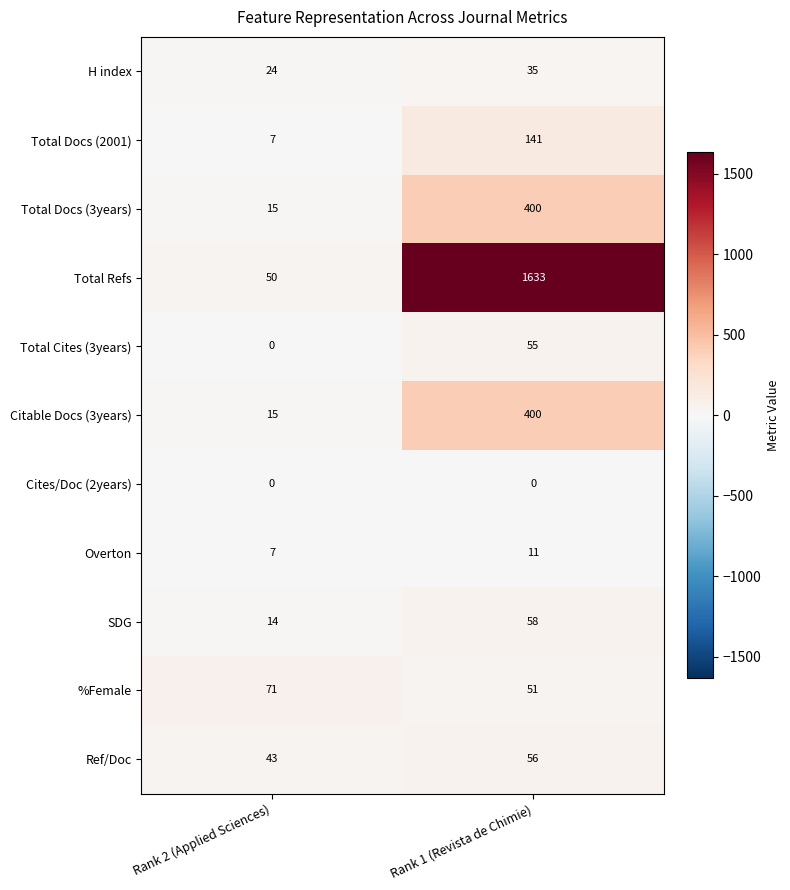

At how many categories does at least one series exceed 81?

1